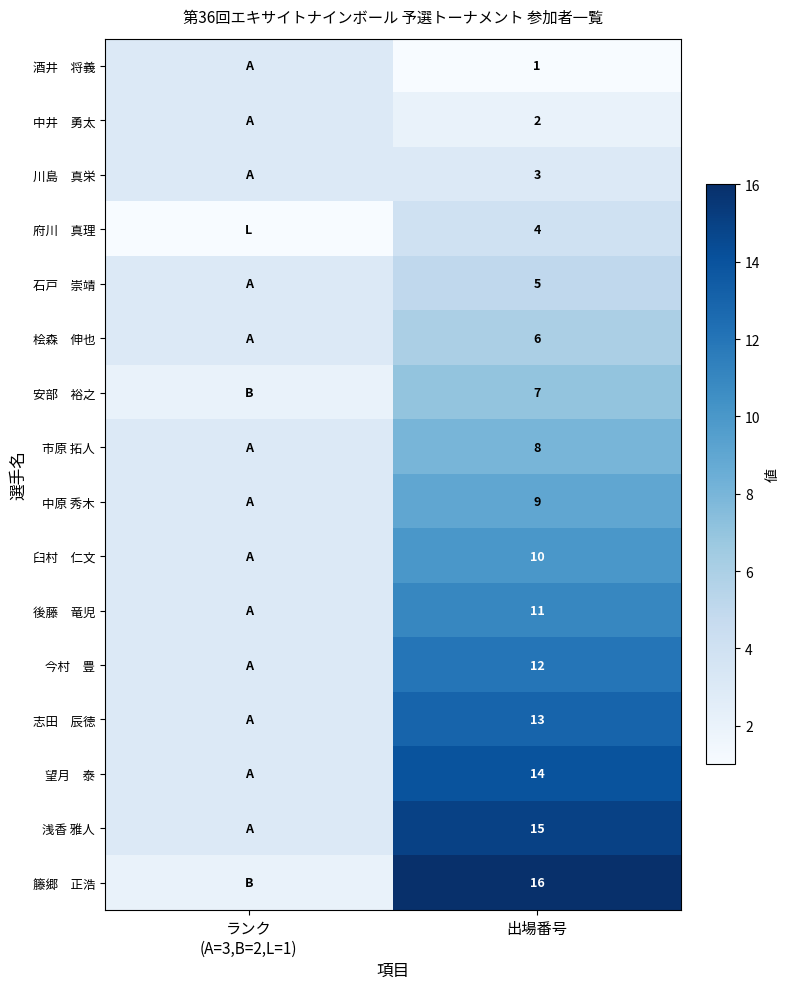

True or false: 中原 秀木 has a value of 9 at 出場番号.

True